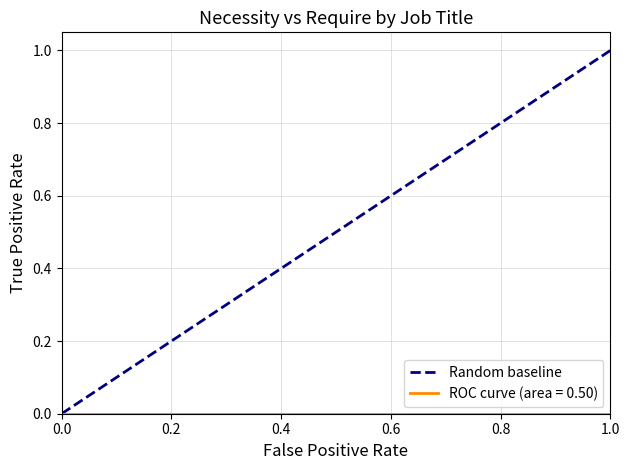

The value at 1.0 is 0. True or false?

False